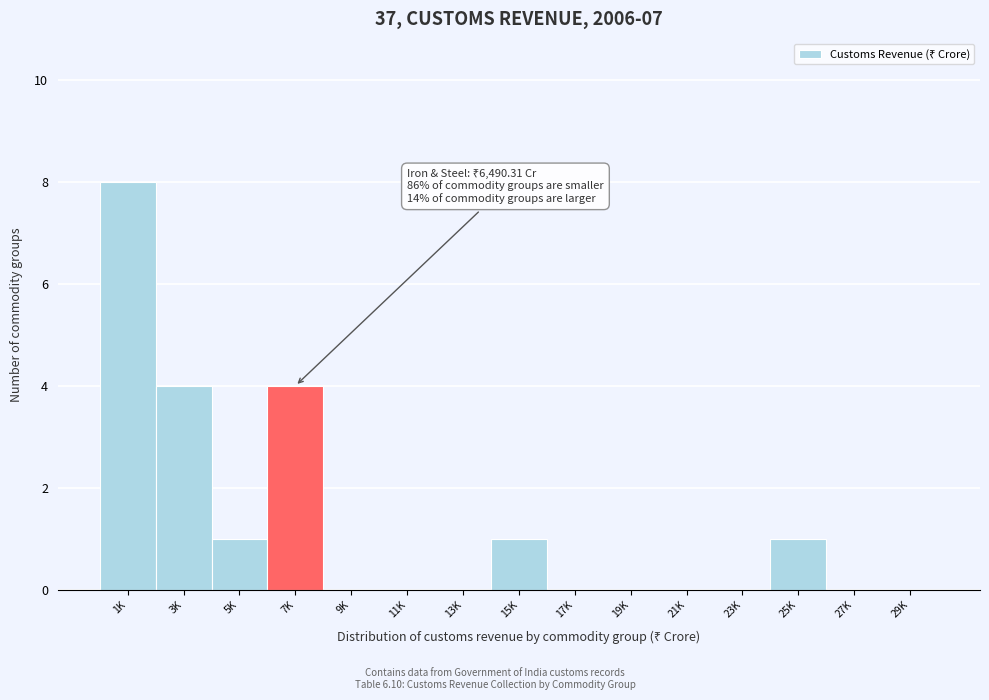

Reading right to left, transcribe all the data shown in this chart.

29K=0	27K=0	25K=1	23K=0	21K=0	19K=0	17K=0	15K=1	13K=0	11K=0	9K=0	7K=4	5K=1	3K=4	1K=8